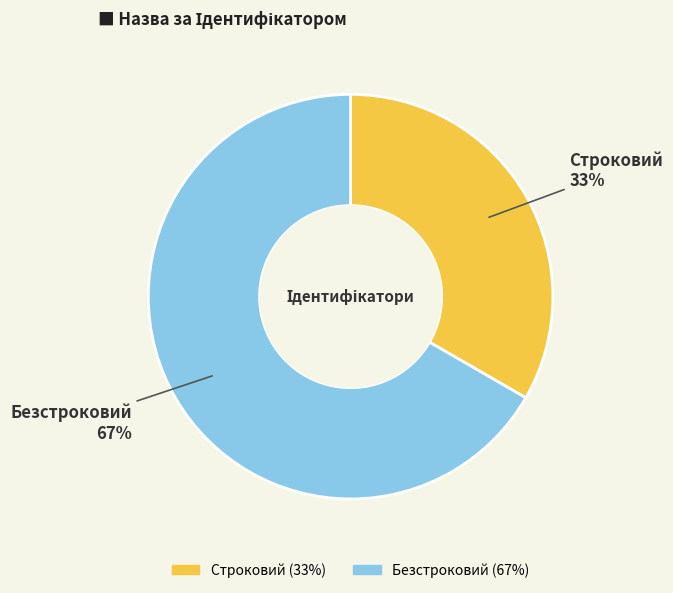

To the nearest percent, what is the combined percentage of Строковий and Безстроковий?

100%